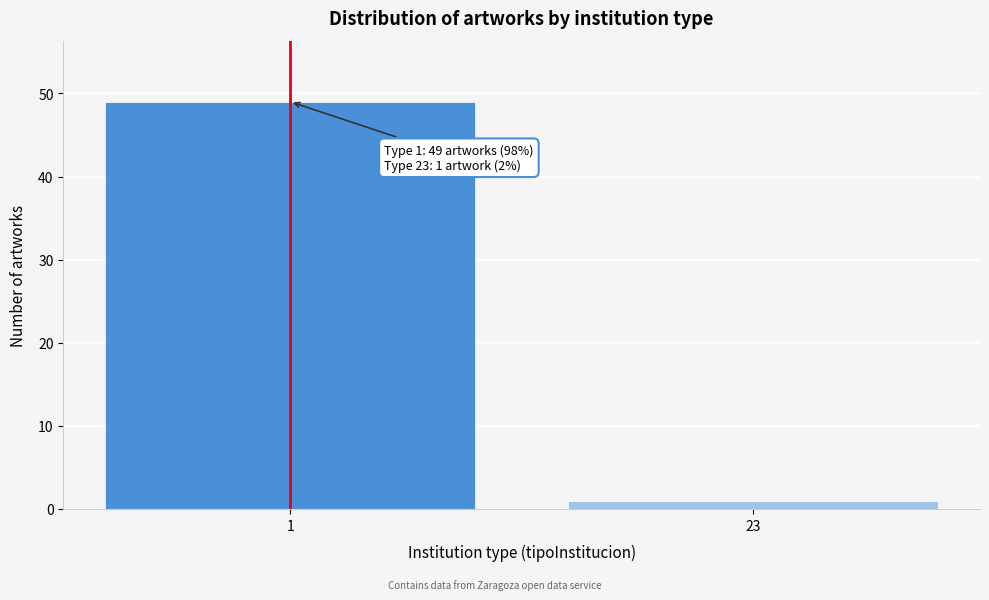

Reading left to right, transcribe all the data shown in this chart.

1=49	23=1